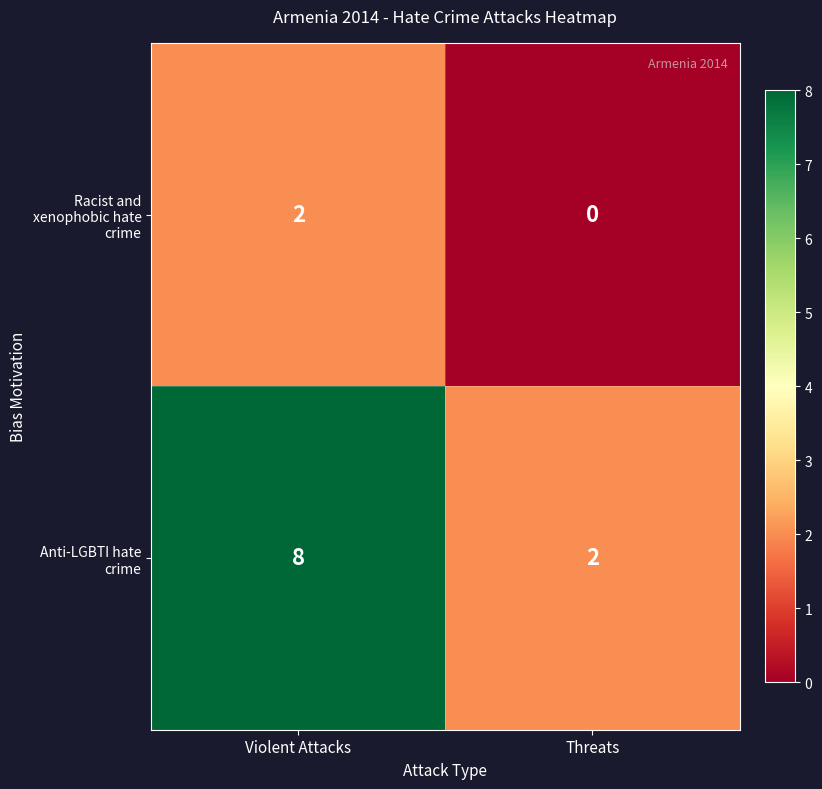

Reading left to right, list all the values displayed in this chart.

Racist and xenophobic hate crime: 2	0
Anti-LGBTI hate crime: 8	2